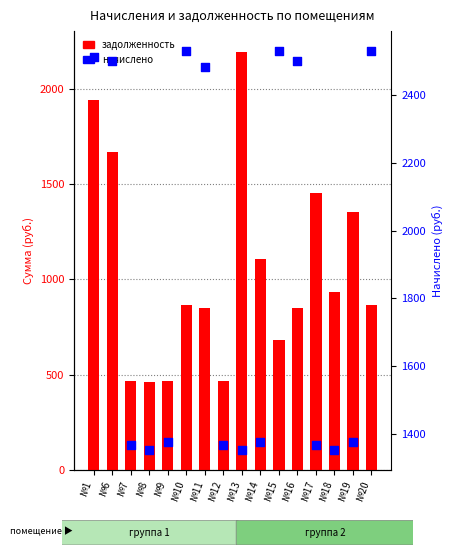

What is the total value across all series at №14?

2482.1